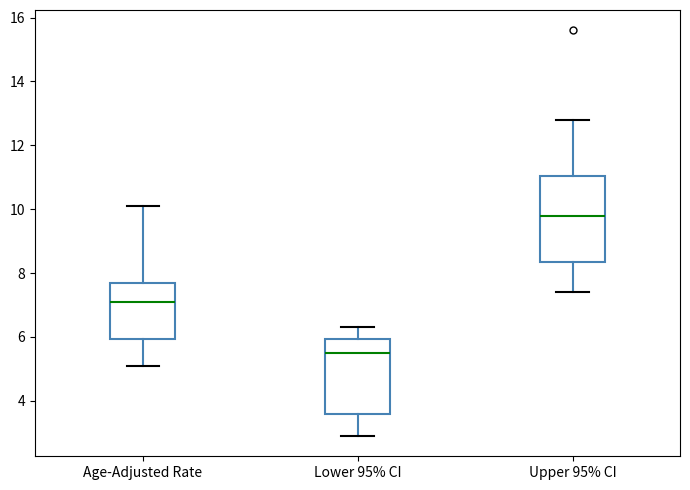

Which box's median line is the lowest?

Lower 95% CI